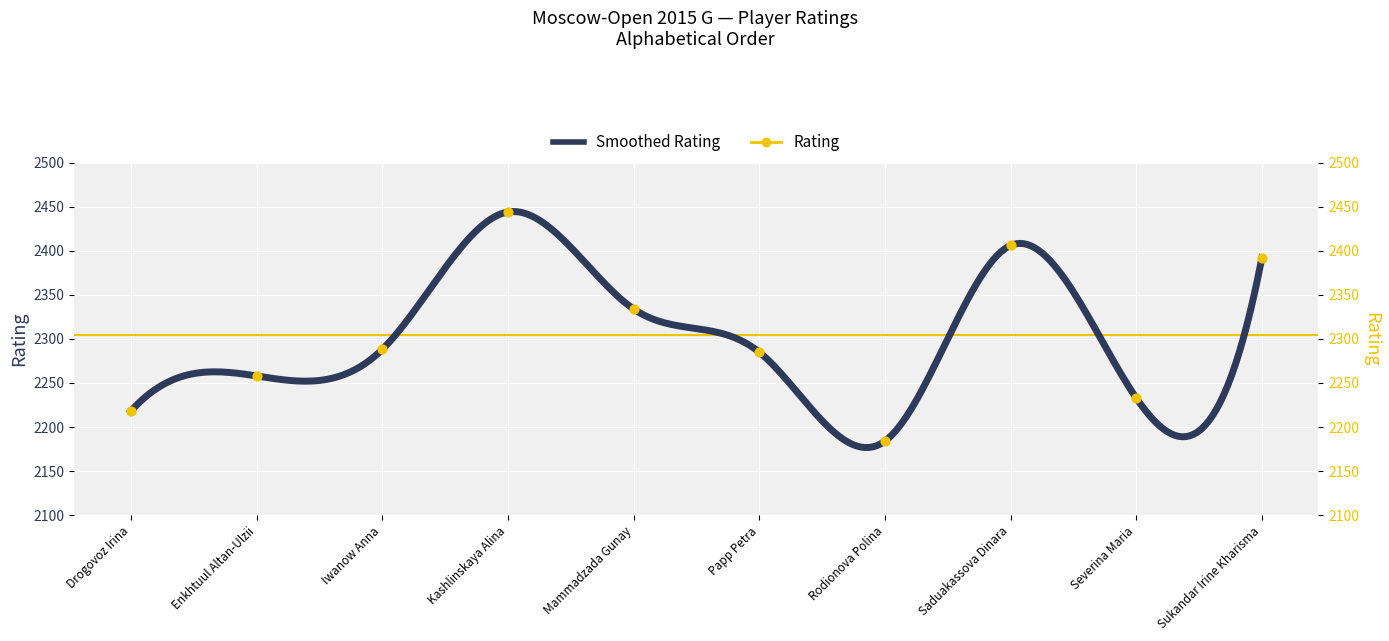

What is the ratio of the value at Enkhtuul Altan-Ulzii to the value at Iwanow Anna?

1.0